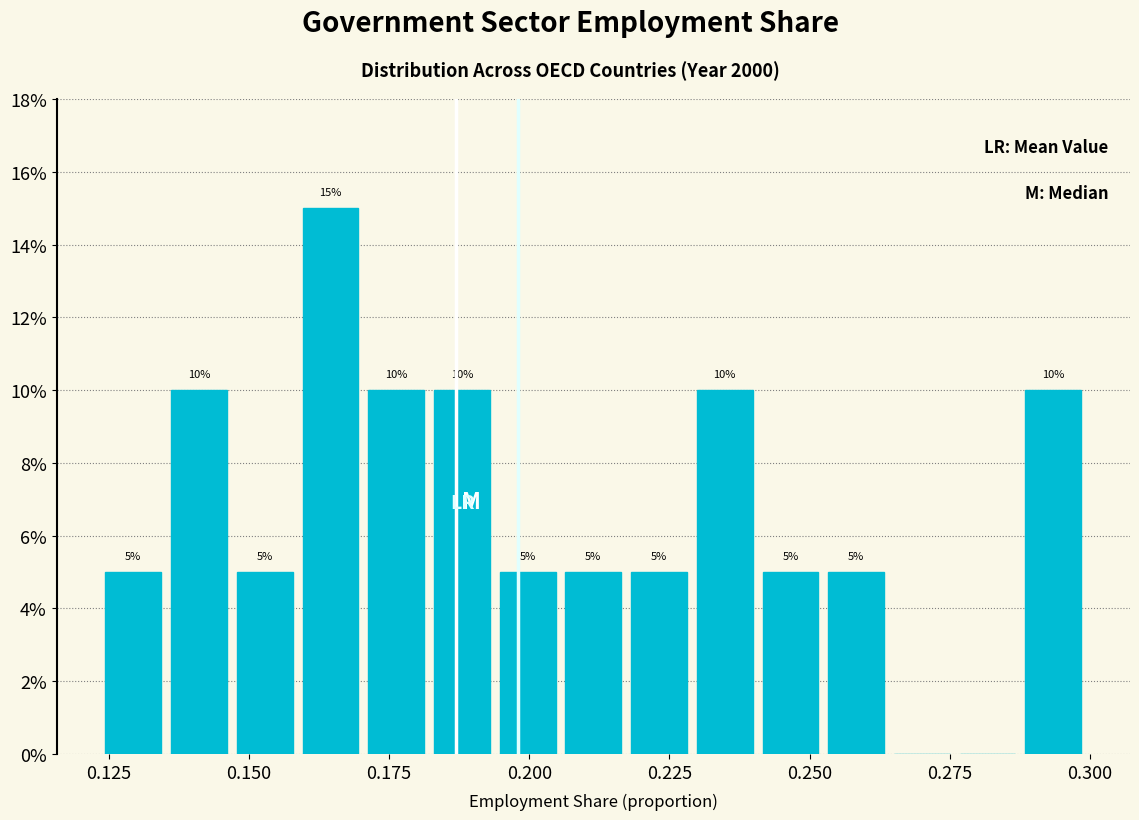

Around what value on the x-axis is the tallest bar? Give the approximate position of its centre, as read against the axis.

0.165